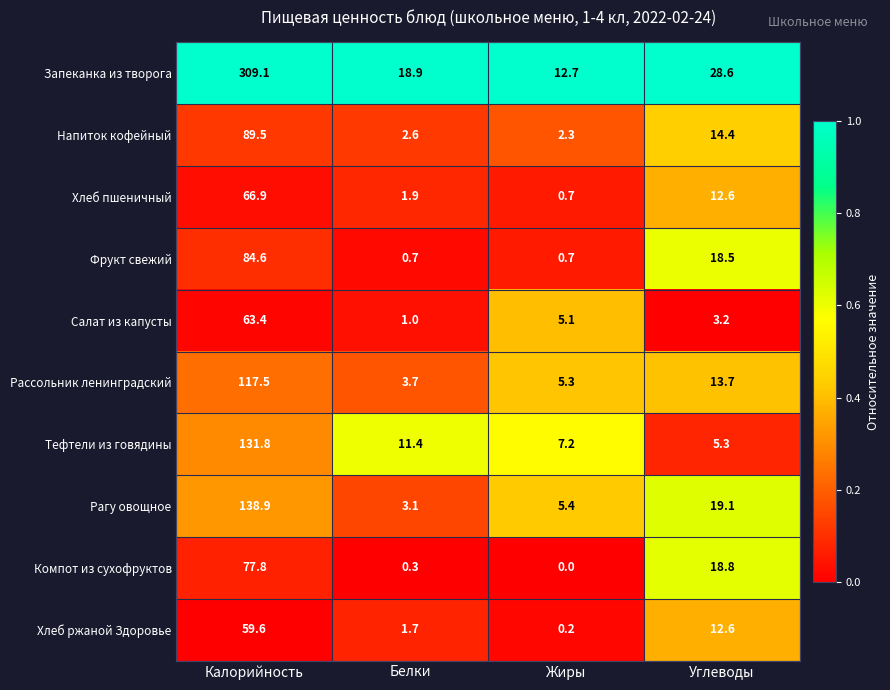

Is it true that Компот из сухофруктов equals 6.2 at Углеводы?

False